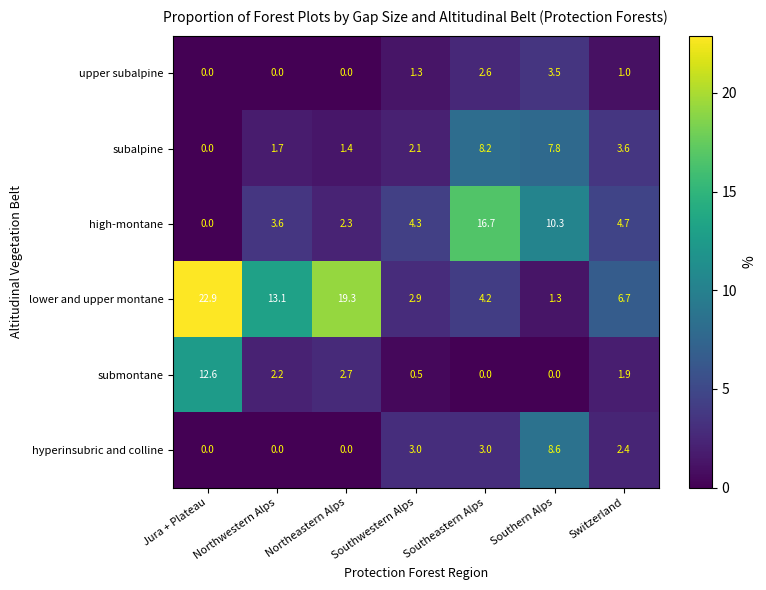

At how many categories does at least one series exceed 10?

5